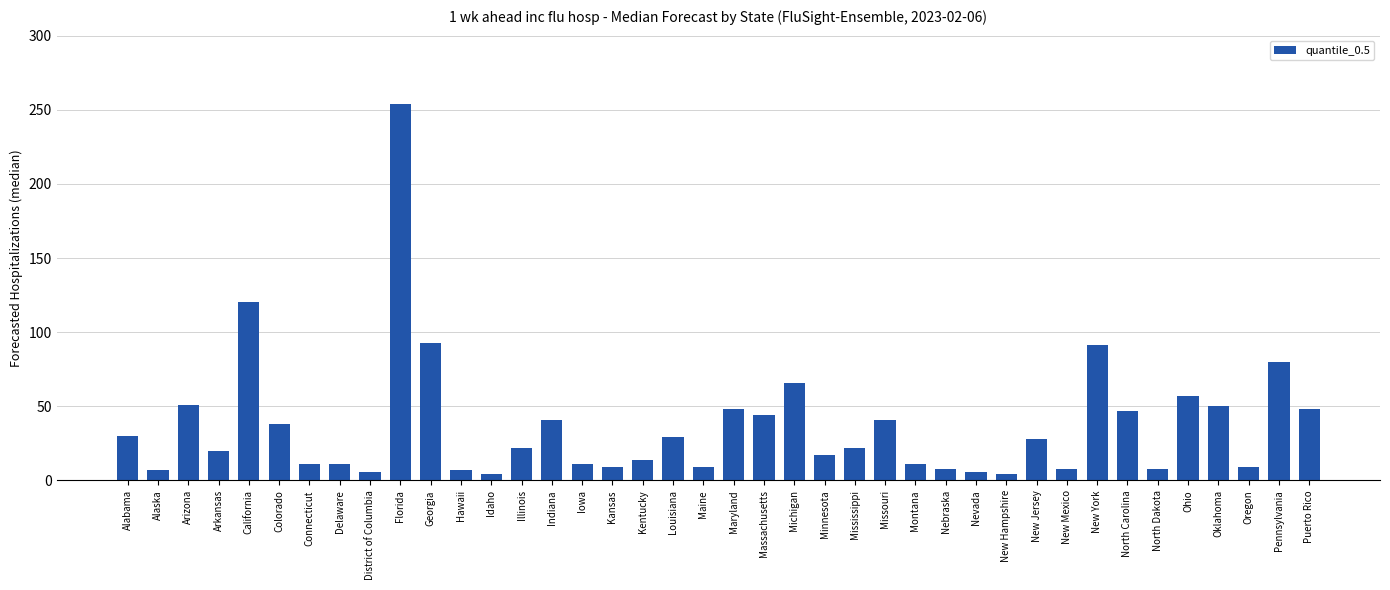

Does the chart contain stacked bars?

No